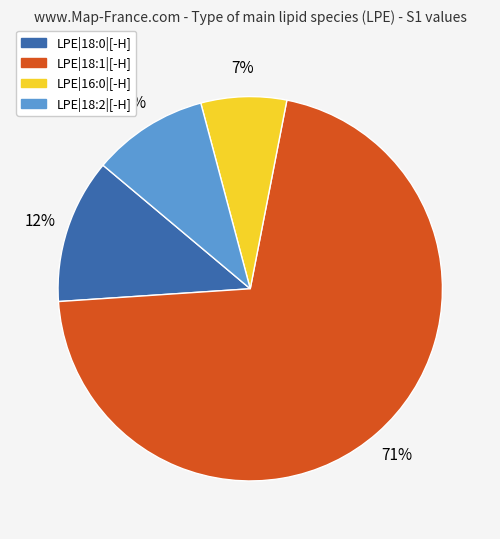

Which slice is the largest?

LPE|18:1|[-H]